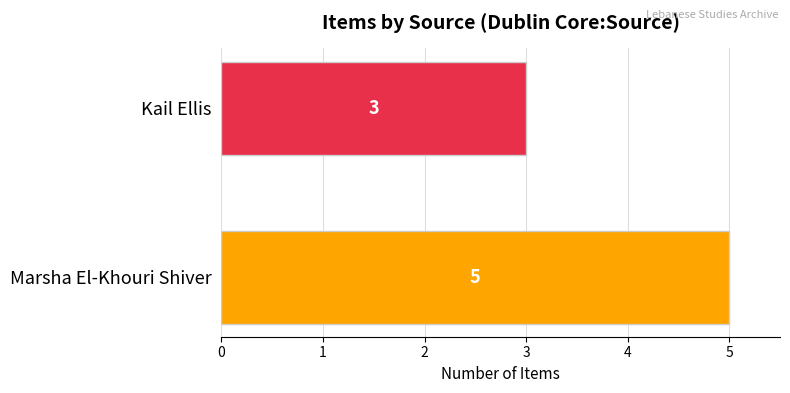

The value at Marsha El-Khouri Shiver is 5. True or false?

True